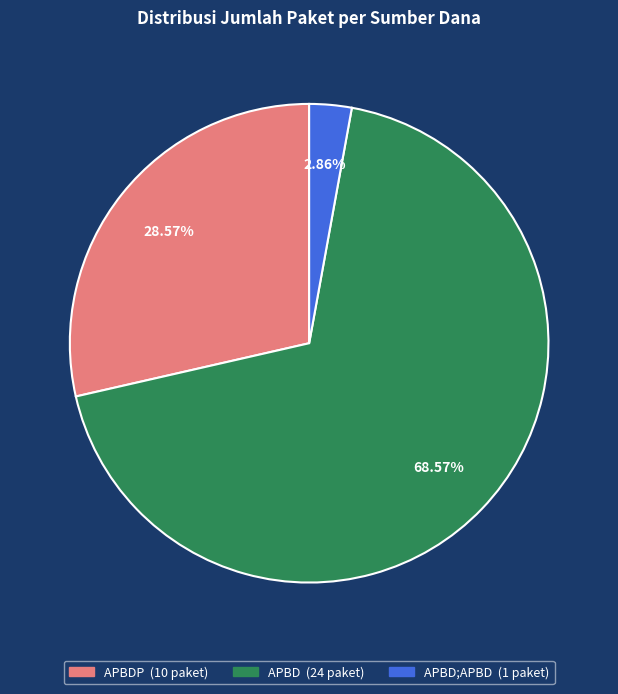

Is there a majority slice in this chart?

Yes